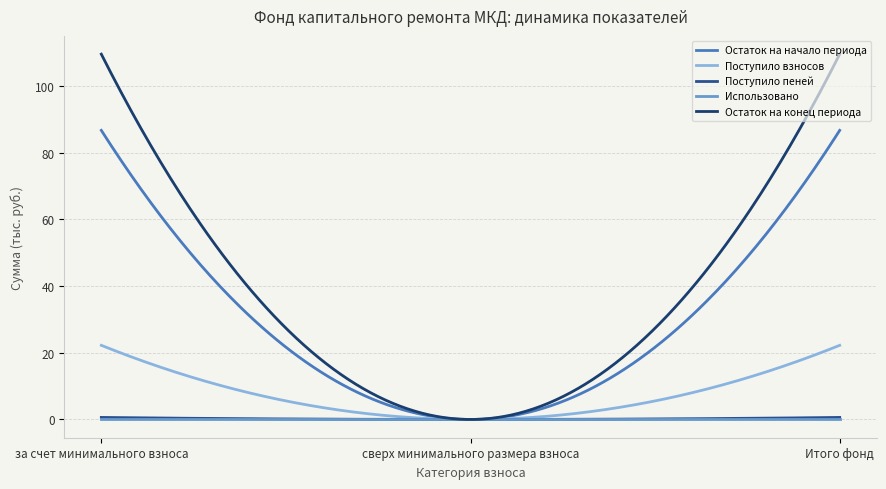

Which series has the largest range (max minus min)?

Остаток на конец периода